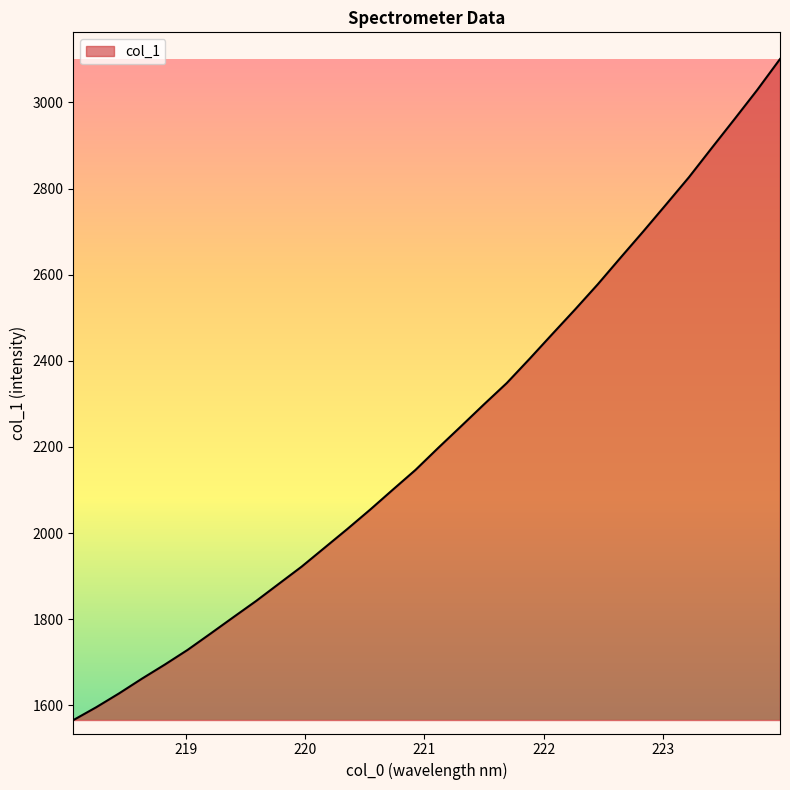

What is the difference between the maximum and minimum values?

1535.2